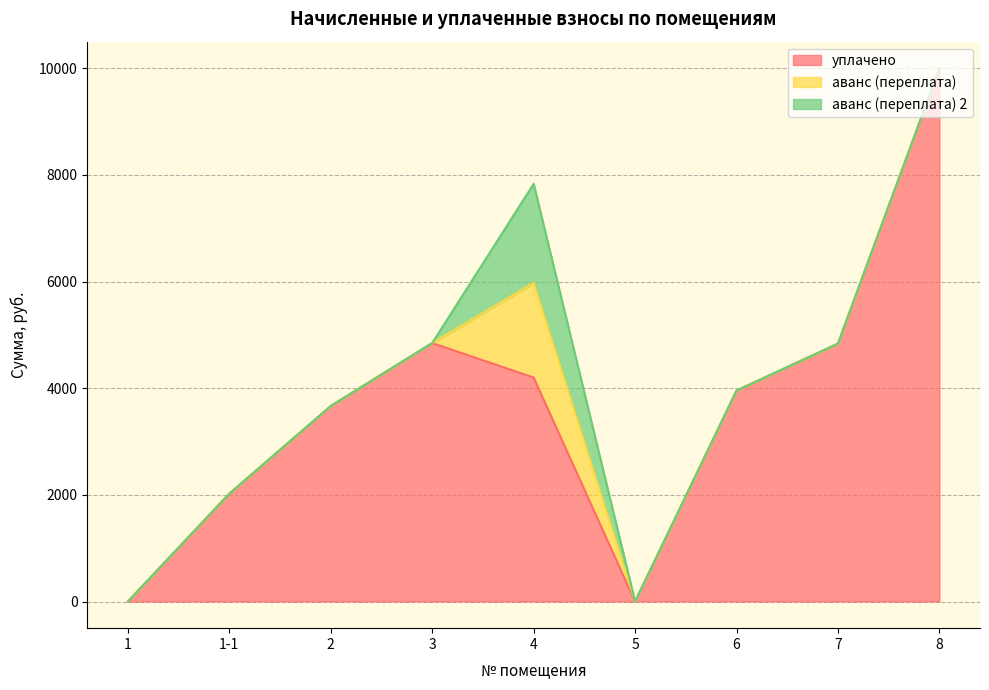

True or false: аванс (переплата) has a value of 803.3 at 2.

False